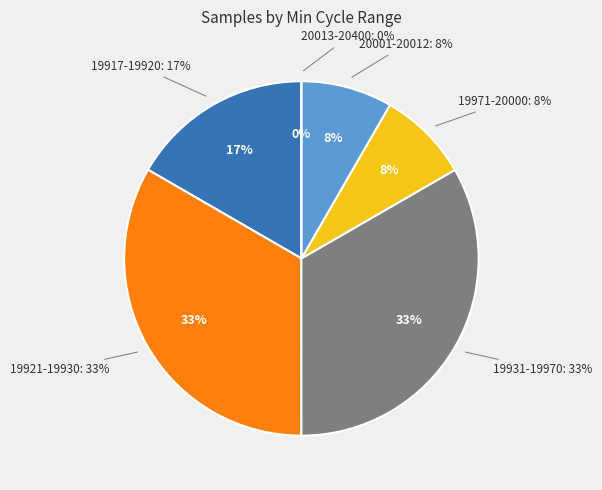

Is 28 the majority of the pie?

No